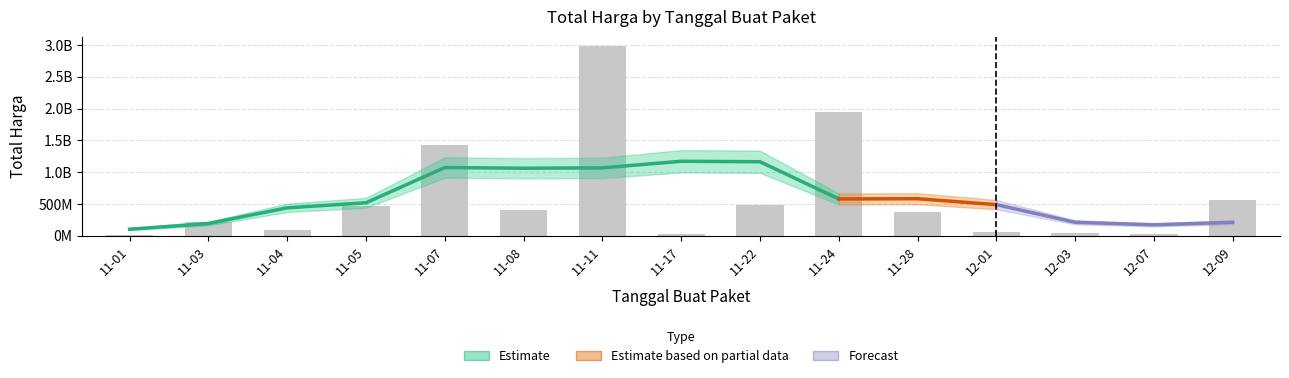

What is the maximum value shown in the chart?

2978983240